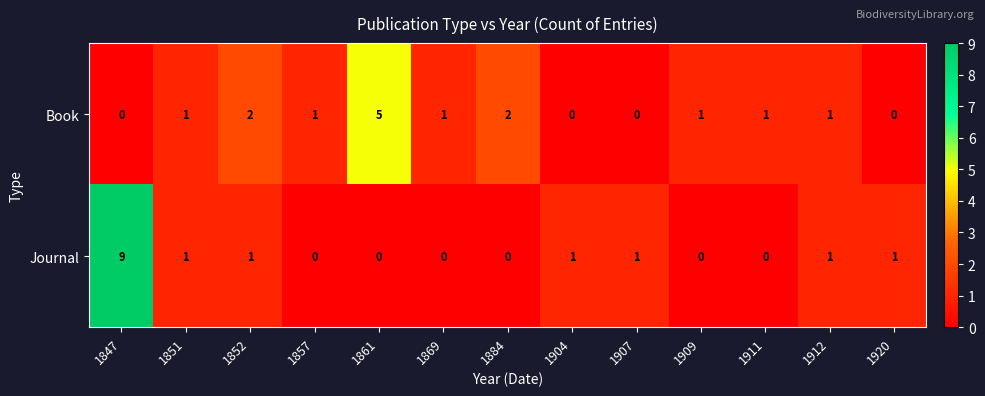

What is the greatest value displayed?

9